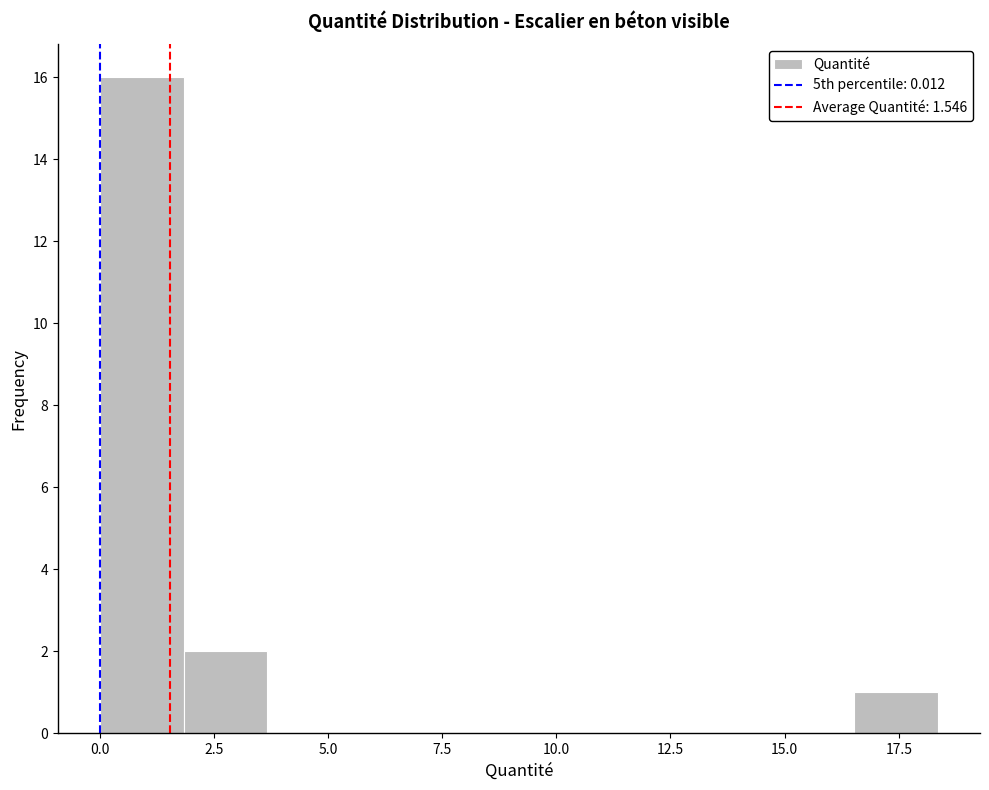

Read against the x-axis, roughly where is the centre of the tallest bar?

1.0